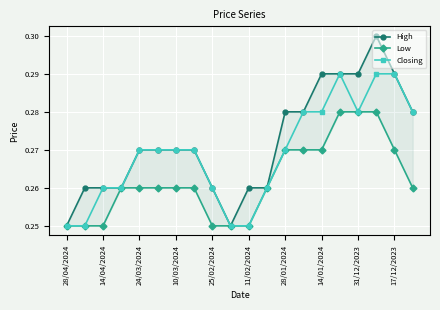

At how many categories does at least one series exceed 0?

20